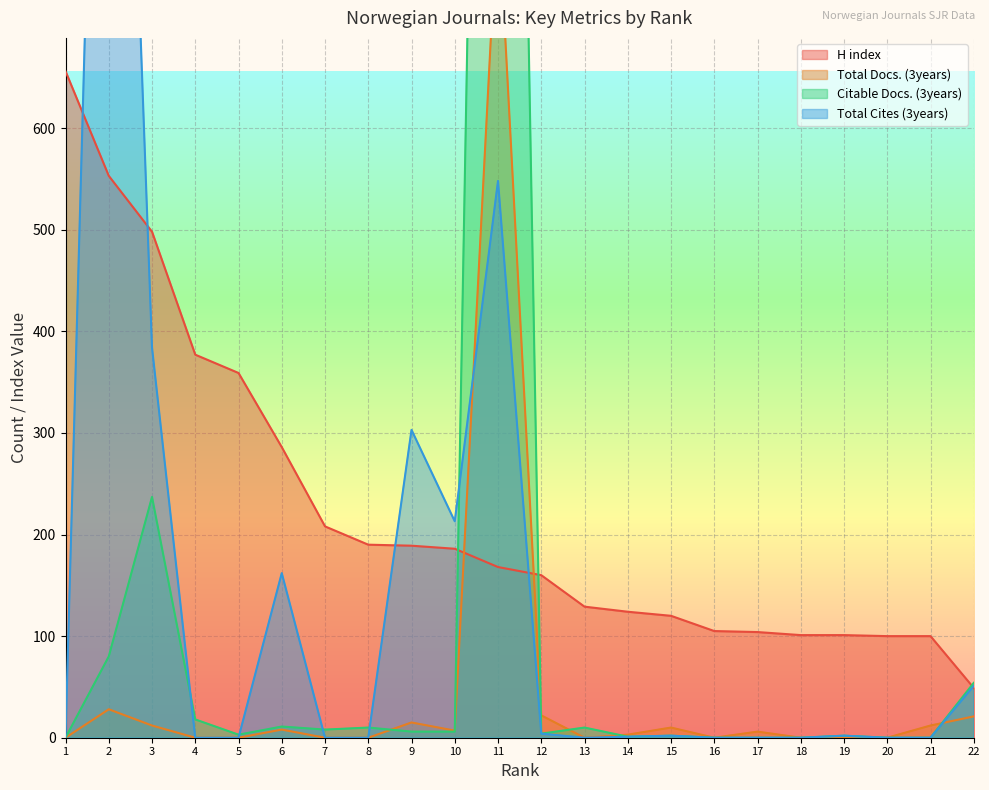

Where does the Total Docs. (3years) series first go above 6?

2